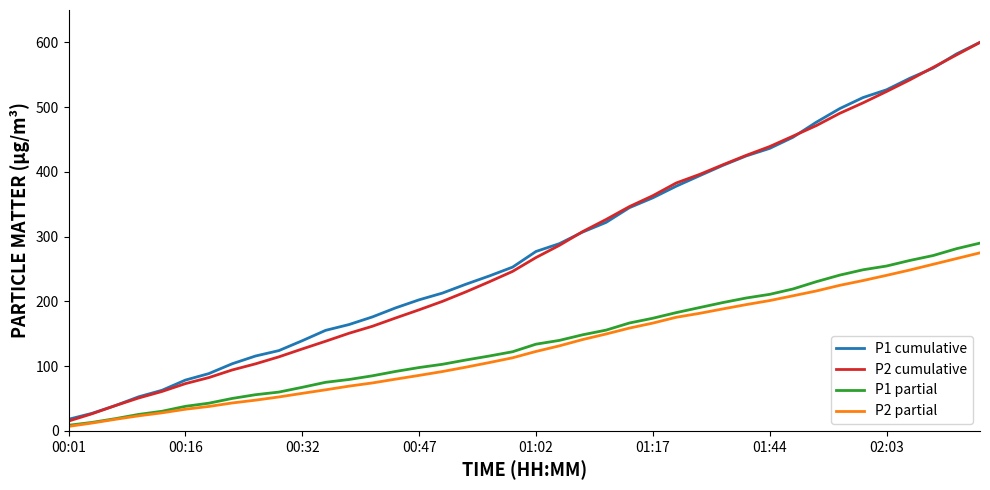

What is the difference between the maximum and minimum values in the P1 partial series?

281.3